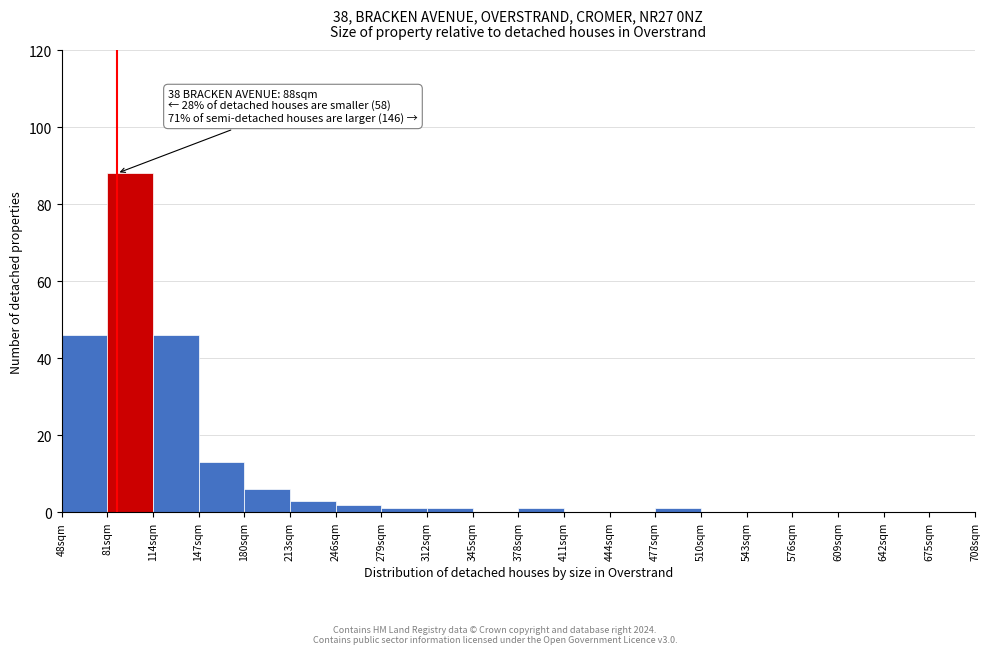

Over which range of the x-axis is the bar tallest?

81 to 114